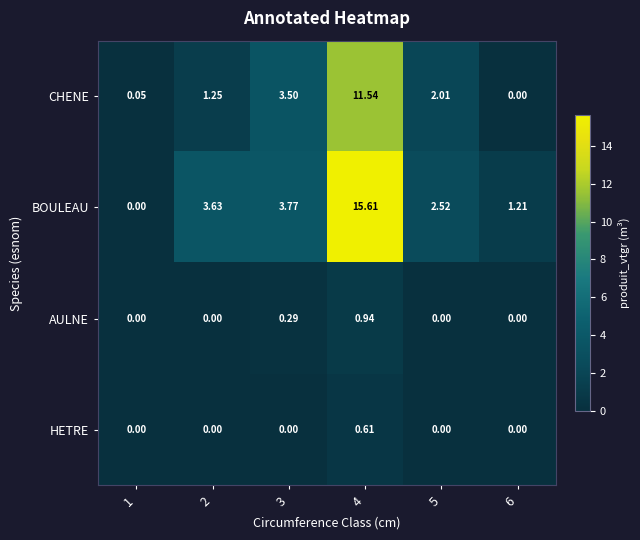

Rank the series at 3 from lowest to highest value.

HETRE, AULNE, CHENE, BOULEAU